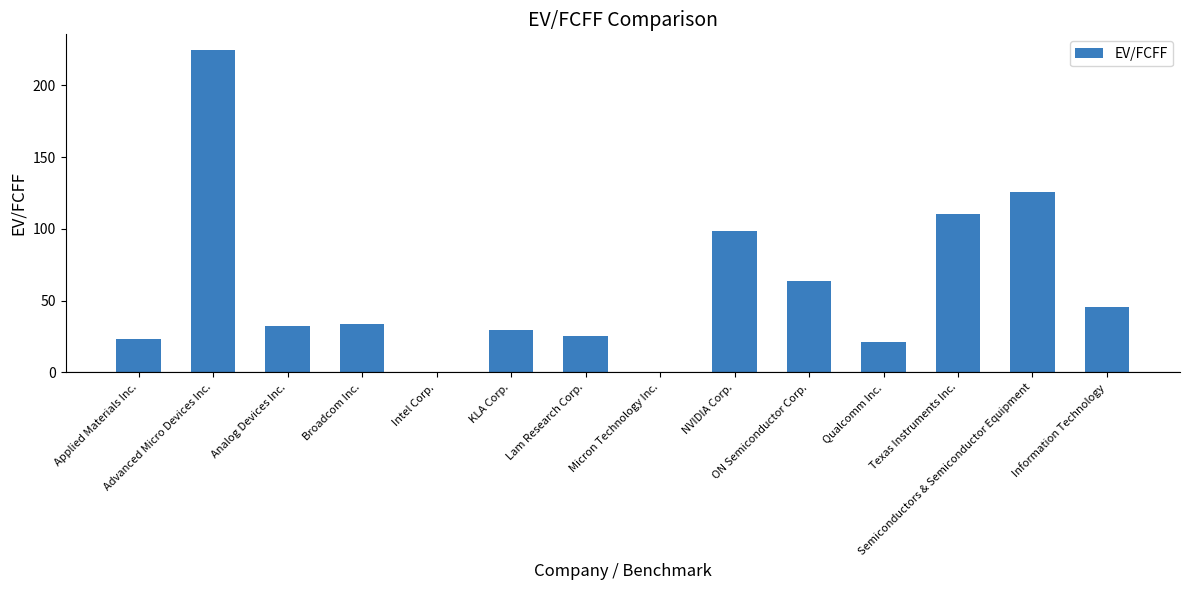

How many data points are above 33?

7